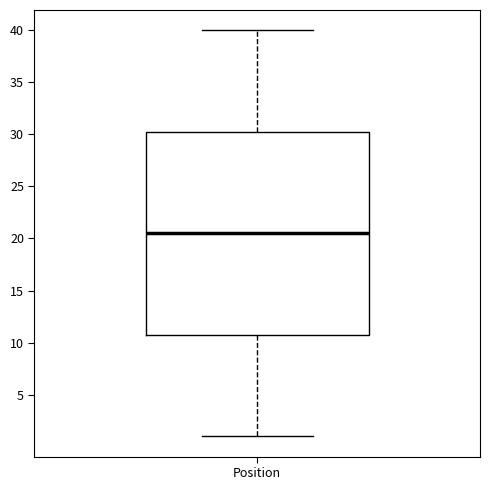

Where is the upper edge of the box for Position on the y-axis? The values are not printed on the chart, so give them approximately, as read against the axis.

30.5